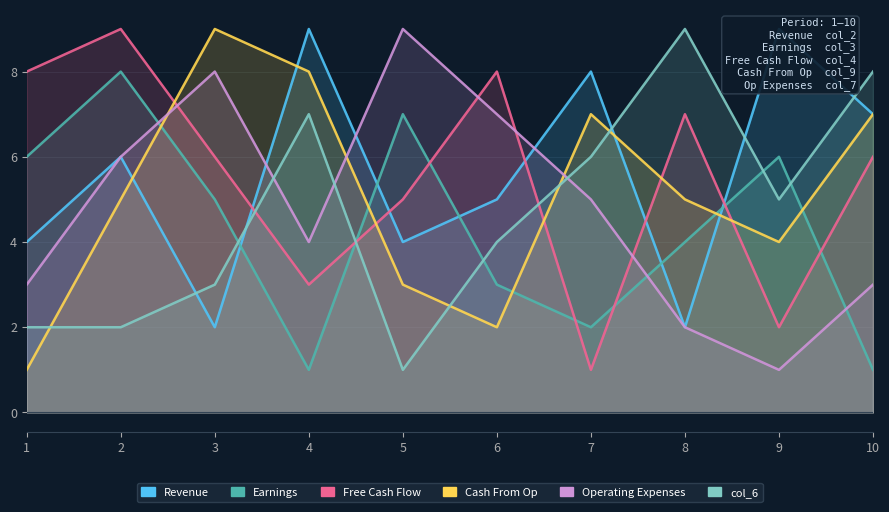

What is the smallest value displayed?

1